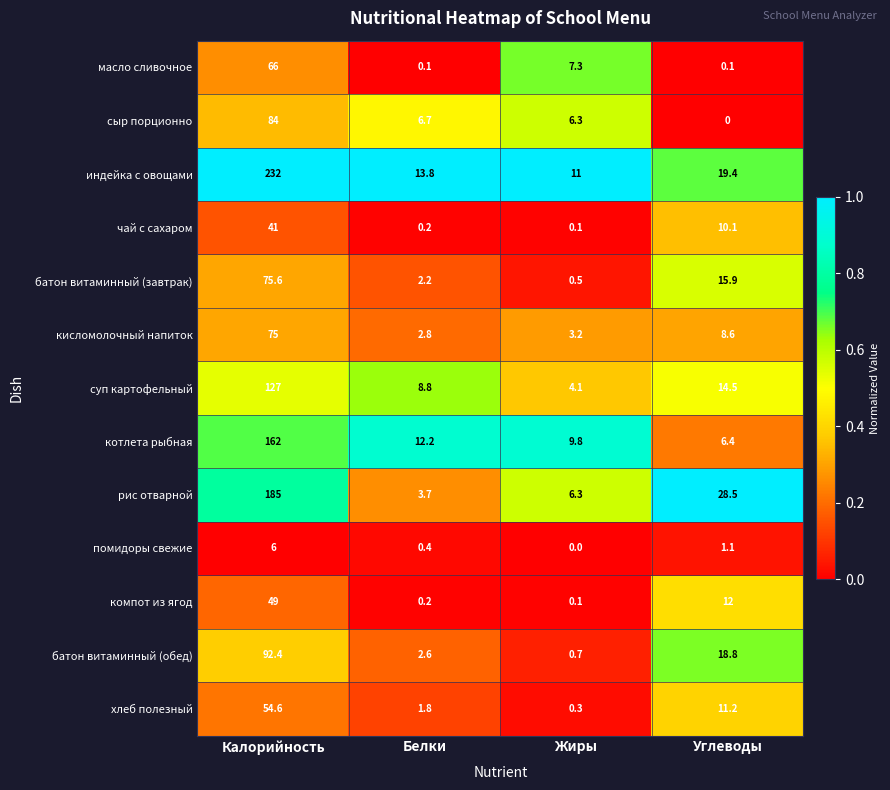

Between Калорийность and Белки, which series saw the biggest shift?

индейка с овощами